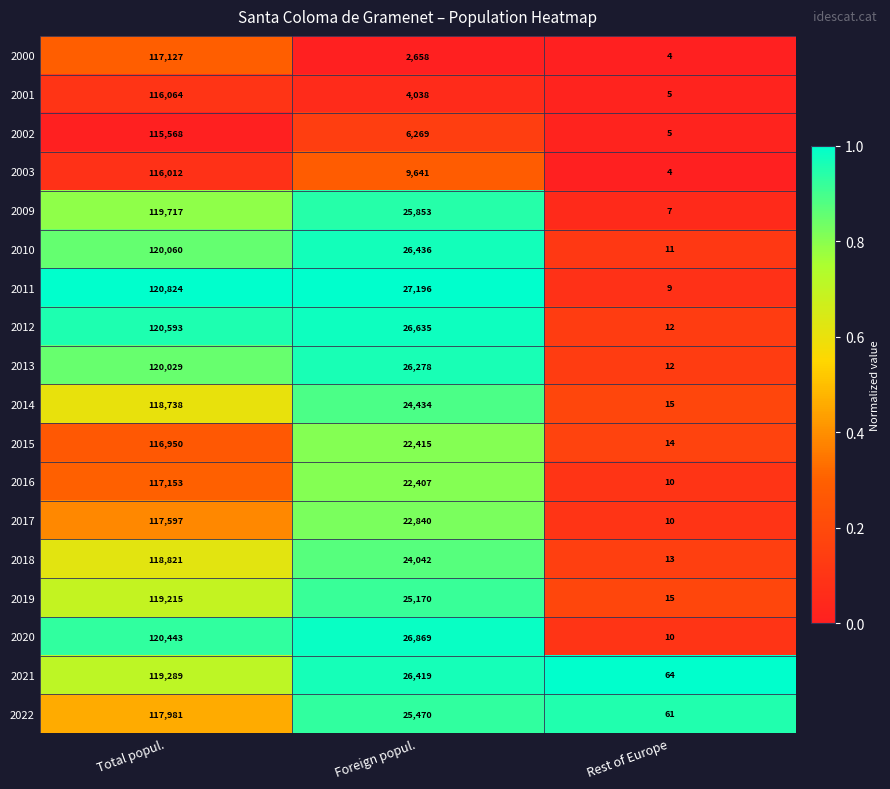

Is it true that 2018 equals 74526 at Total popul.?

False